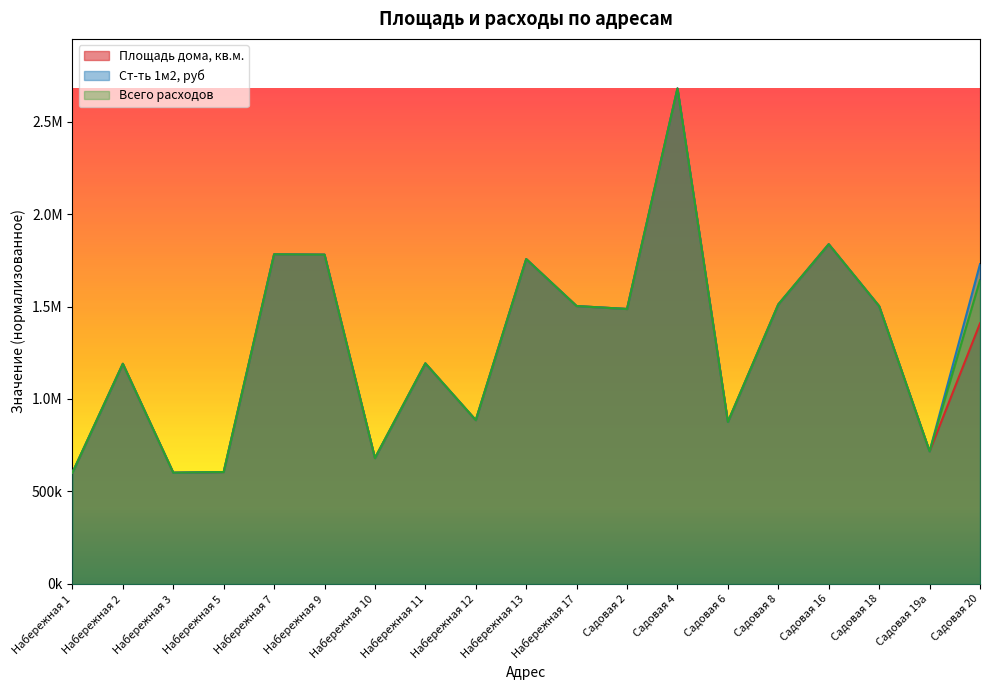

At which category does Площадь дома, кв.м. reach its first local peak?

Набережная 2